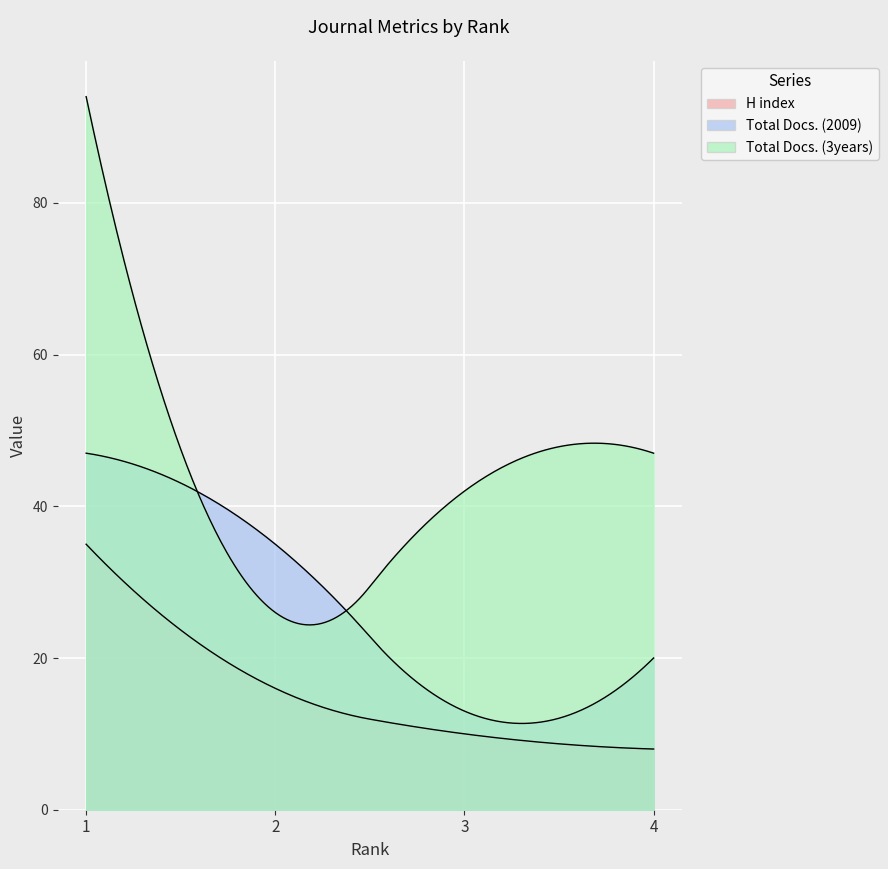

Does the chart display data point markers on the line(s)?

No